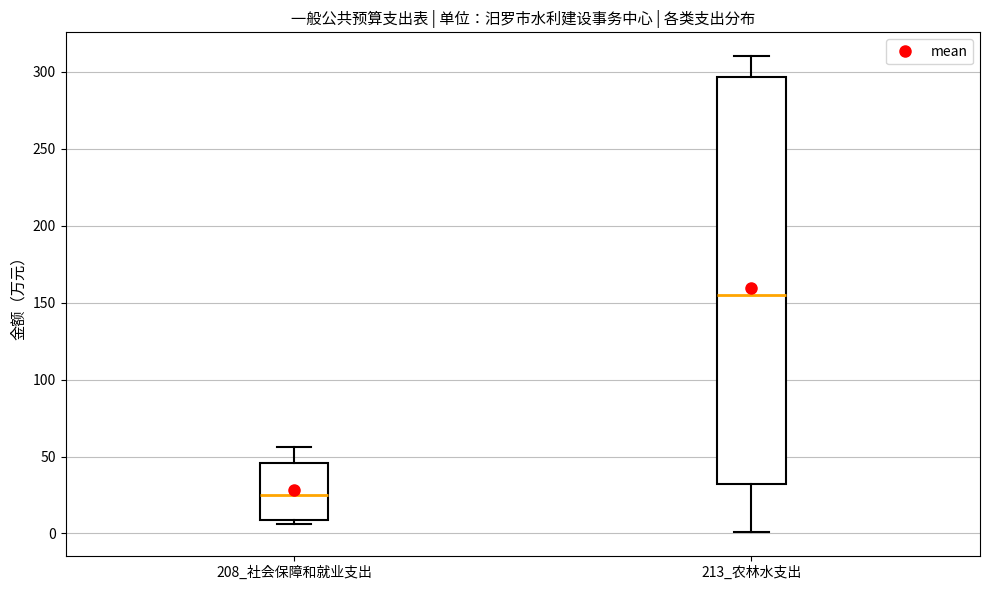

Which box has the lowest median line?

208_社会保障和就业支出